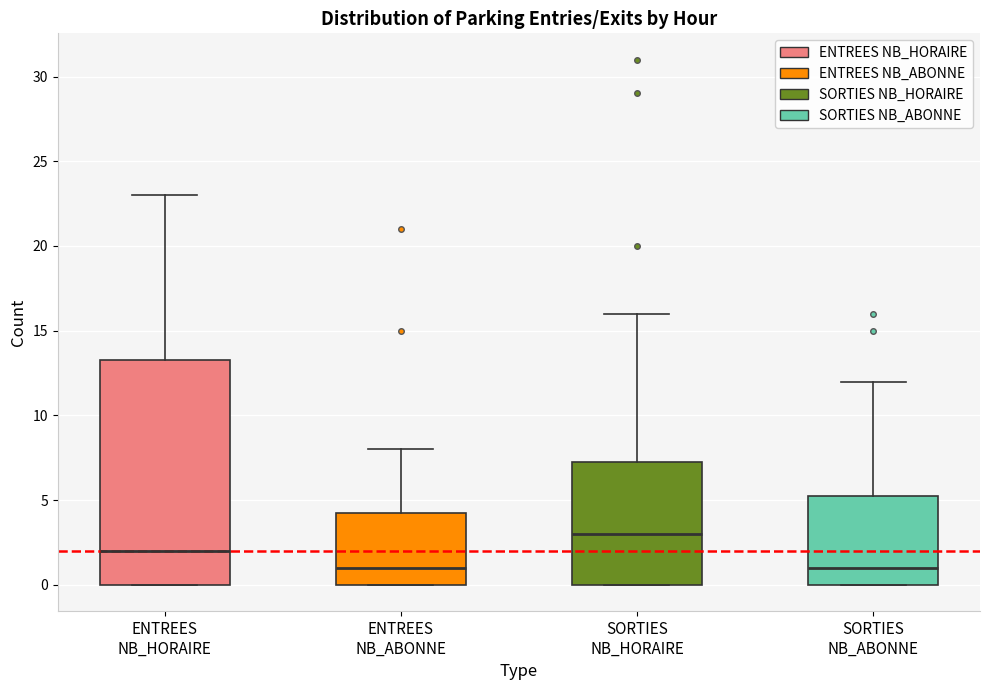

Where does the upper whisker of the box for ENTREES NB_HORAIRE end on the y-axis? The values are not printed on the chart, so give them approximately, as read against the axis.

23.0